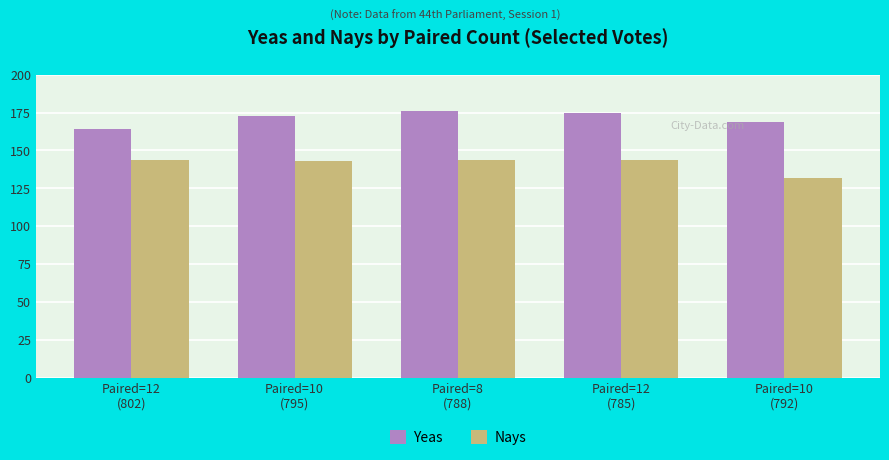

What is the average value of the Yeas series?

171